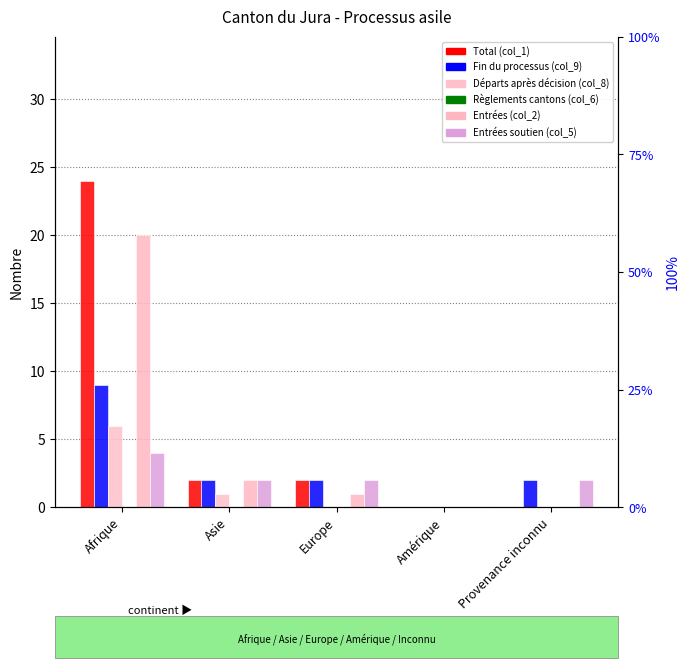

Reading left to right, extract all data points from this chart.

Total (col_1): 24	2	2	0	0
Fin du processus (col_9): 9	2	2	0	2
Départs après décision (col_8): 6	1	0	0	0
Règlements cantons (col_6): 0	0	0	0	0
Entrées (col_2): 20	2	1	0	0
Entrées soutien (col_5): 4	2	2	0	2